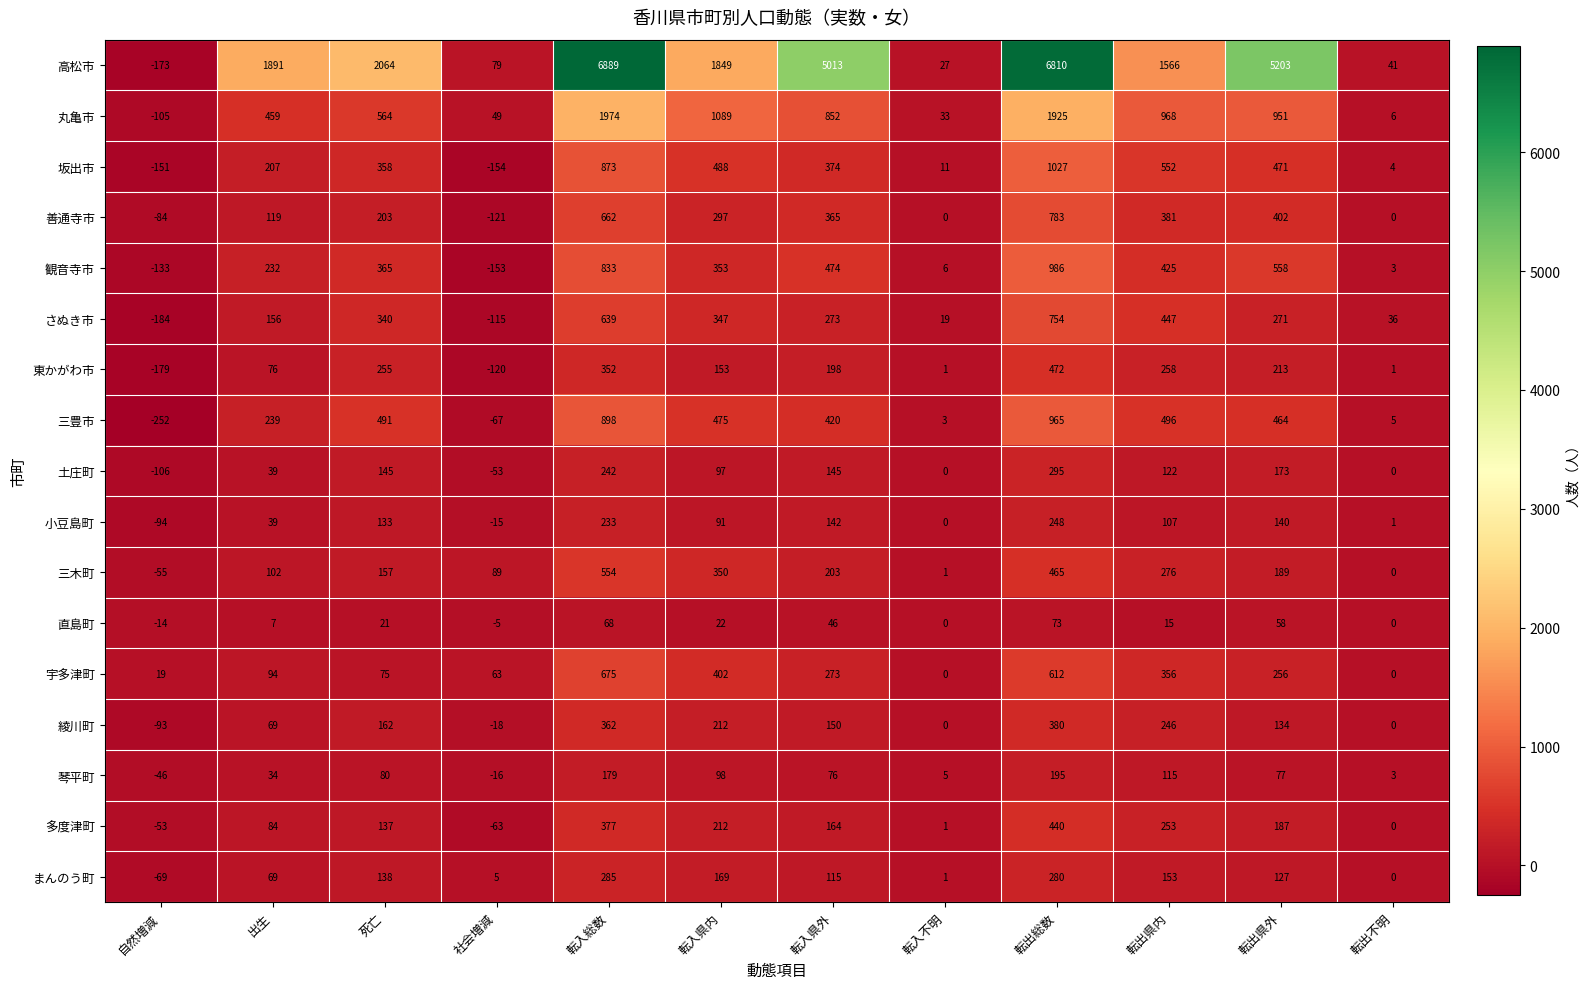

What is the difference between the highest and lowest values at 転出県内?

1551